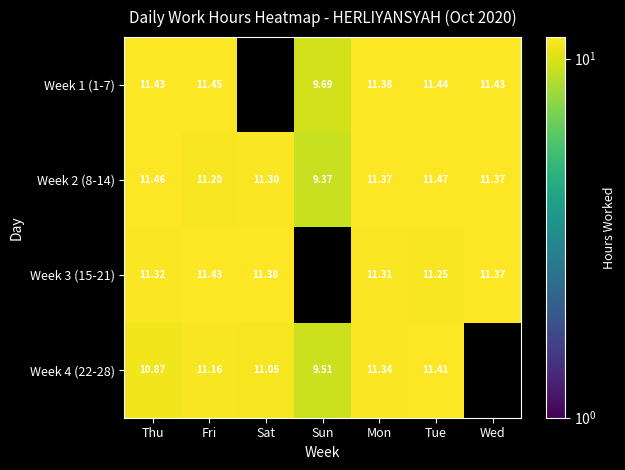

Is the value of Week 3 (15-21) at Thu greater than the value of Week 4 (22-28) at Mon?

No